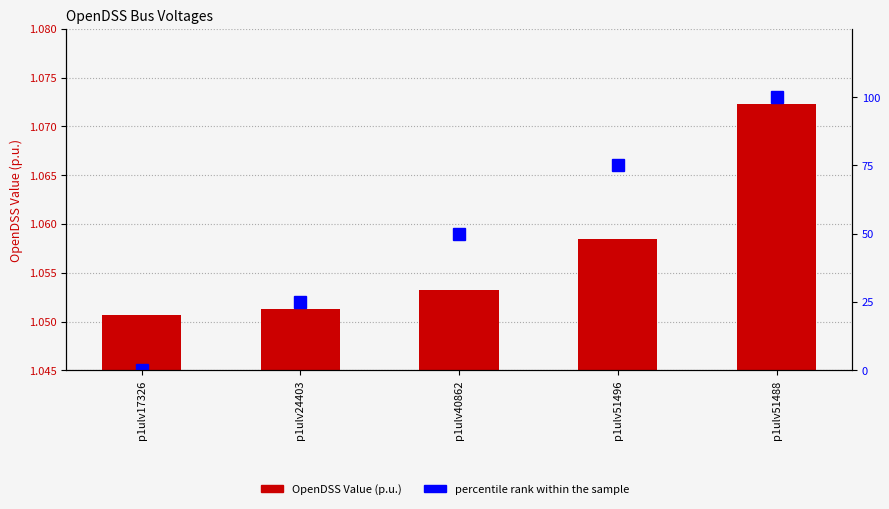

Reading right to left, extract all data points from this chart.

OpenDSS Value (p.u.): 1.1	1.1	1.1	1.1	1.1
percentile rank within the sample: 100.0	75.0	50.0	25.0	0.0